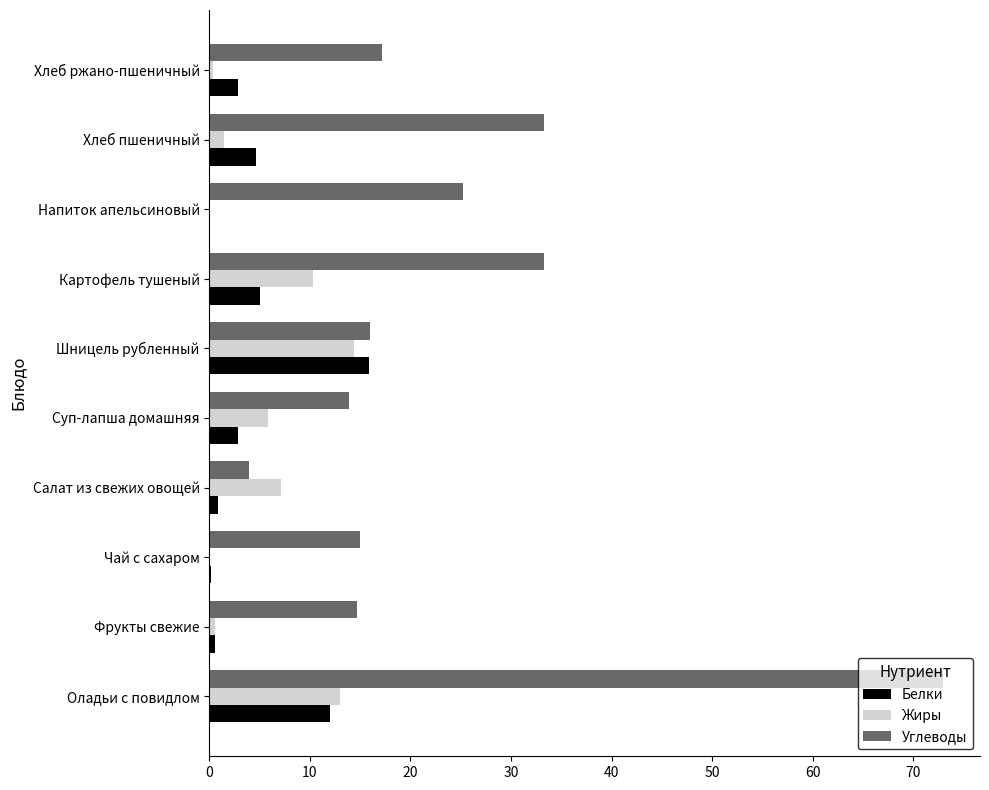

What is the total value across all series at Шницель рубленный?

46.3